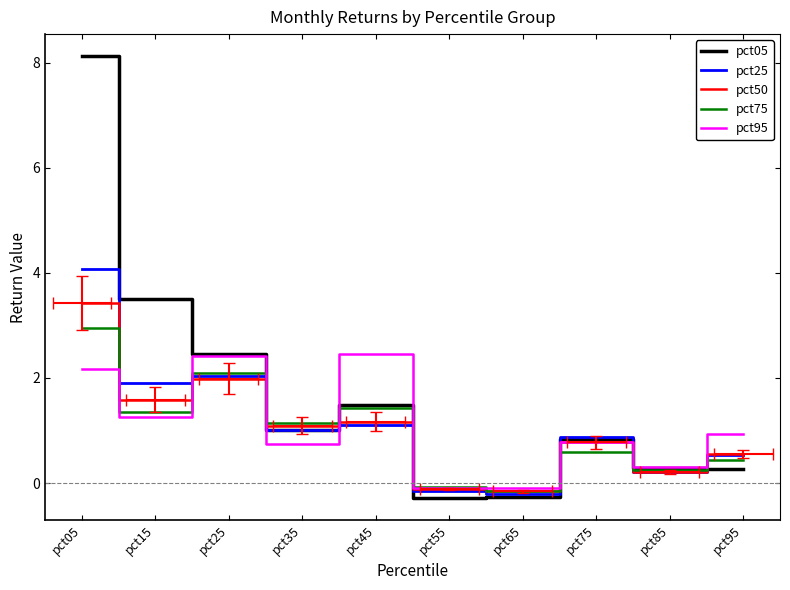

How many positive values does the pct50 series have?

8